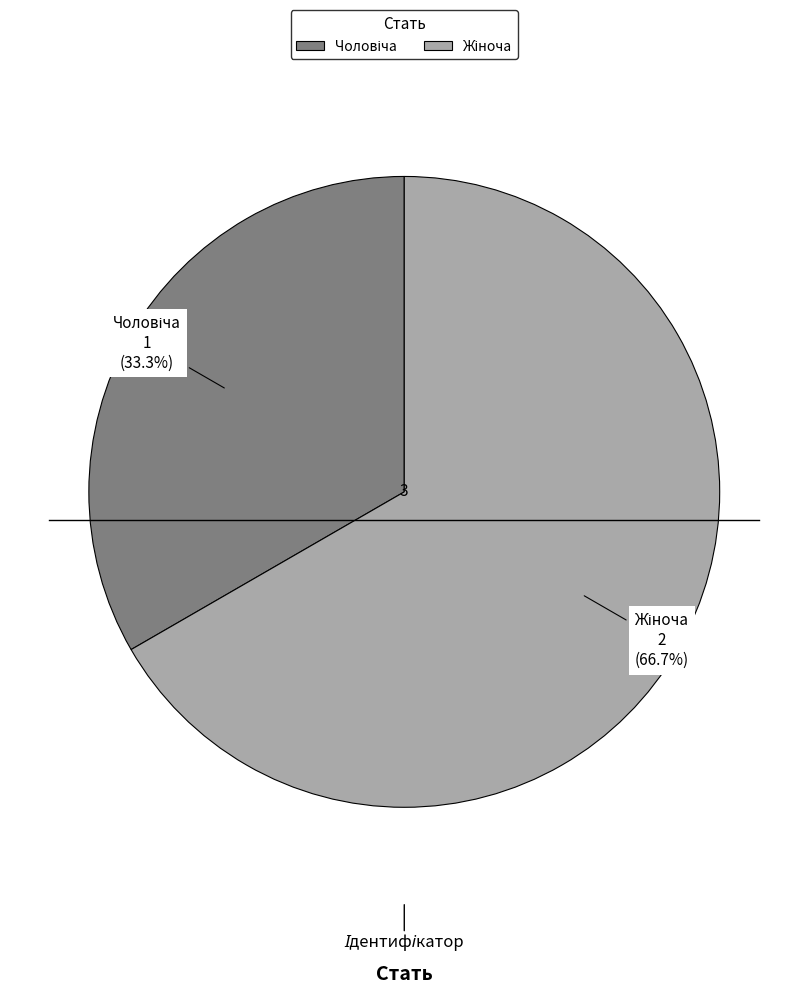

To the nearest percent, what is the average slice percentage?

50%